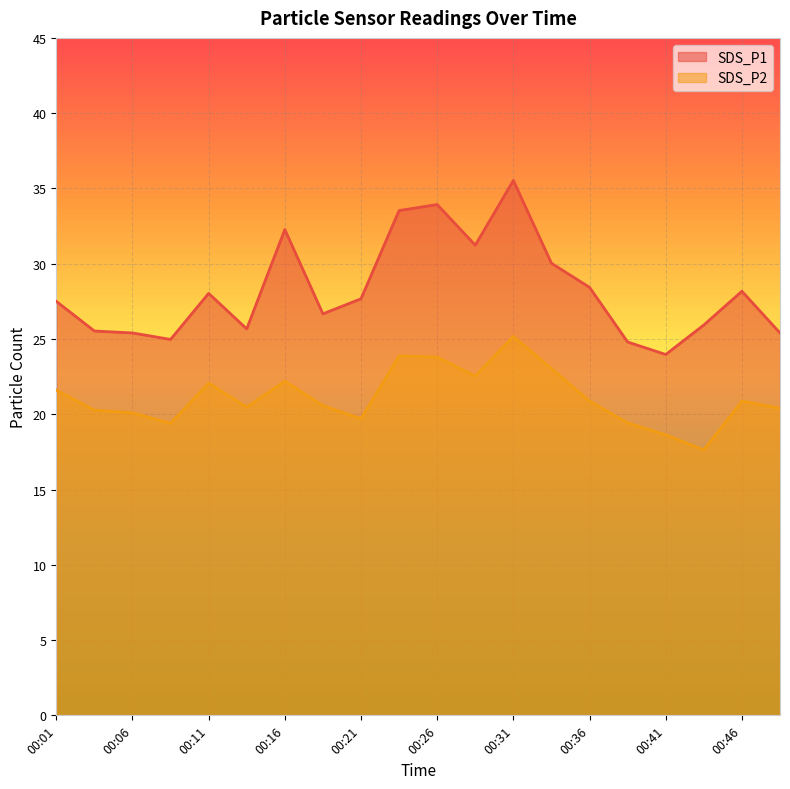

At which category does SDS_P2 reach its first local valley?

00:09